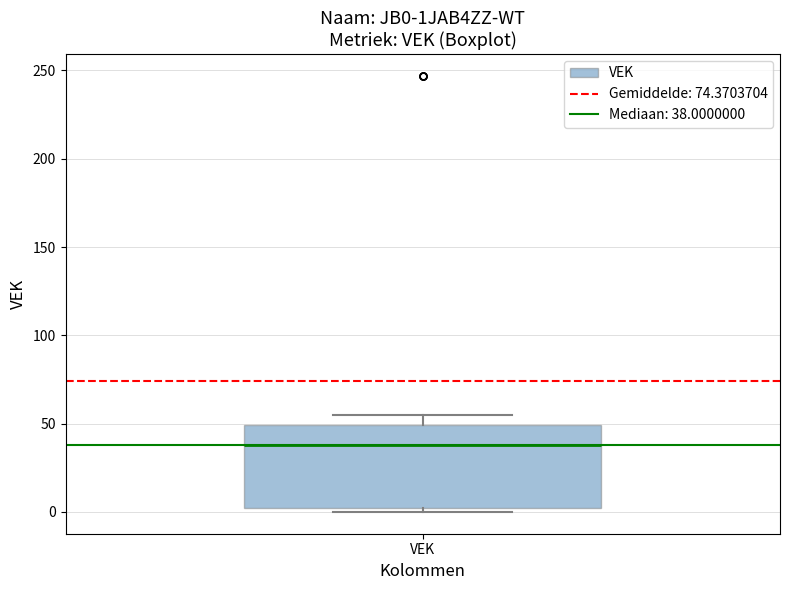

Read this box plot against the y-axis: the position of the median line, the range covered by the box, and the ends of both whiskers. The values are not printed on the chart, so give them approximately, as read against the axis.

median 40, box 0 to 50, whiskers 0 (just below the box's lower edge) to 55